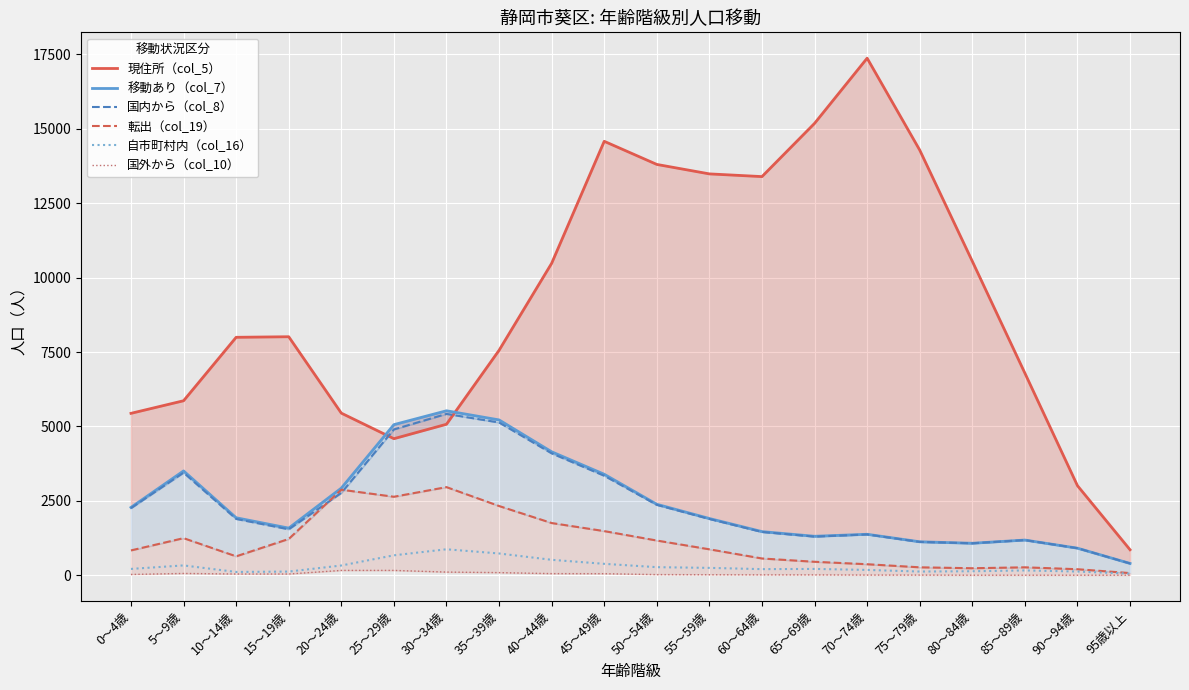

What is the value of the 国内から（col_8） point at the 2nd from the left?

3445